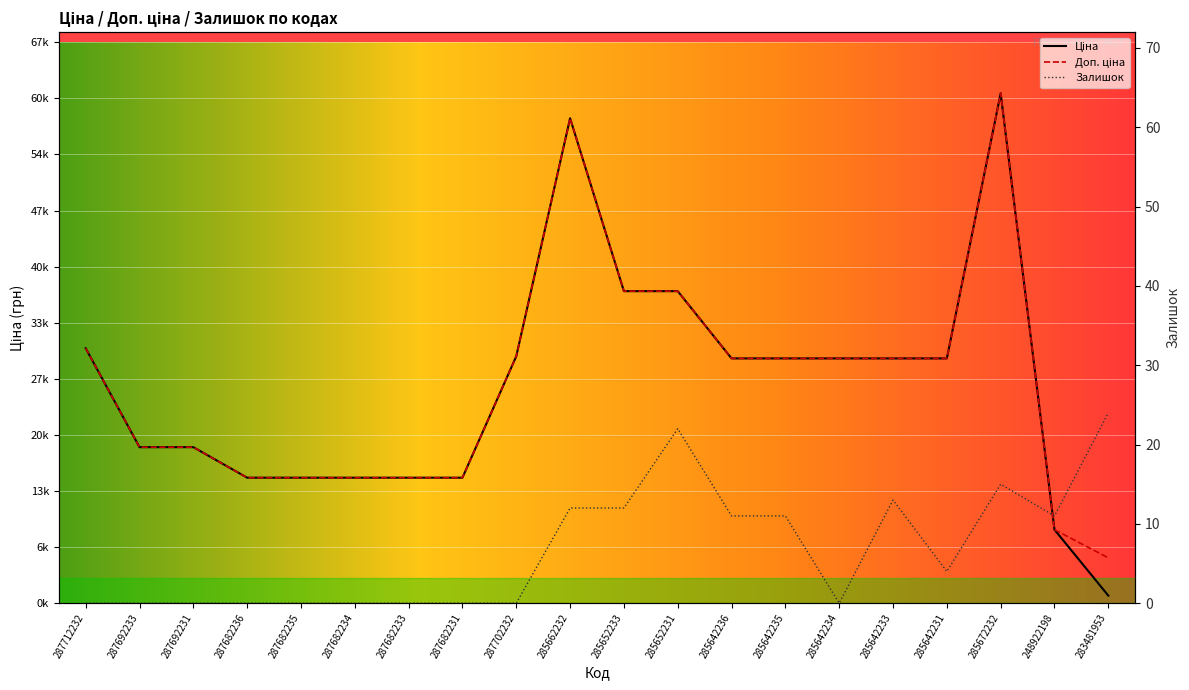

How many data points does each series have?

20